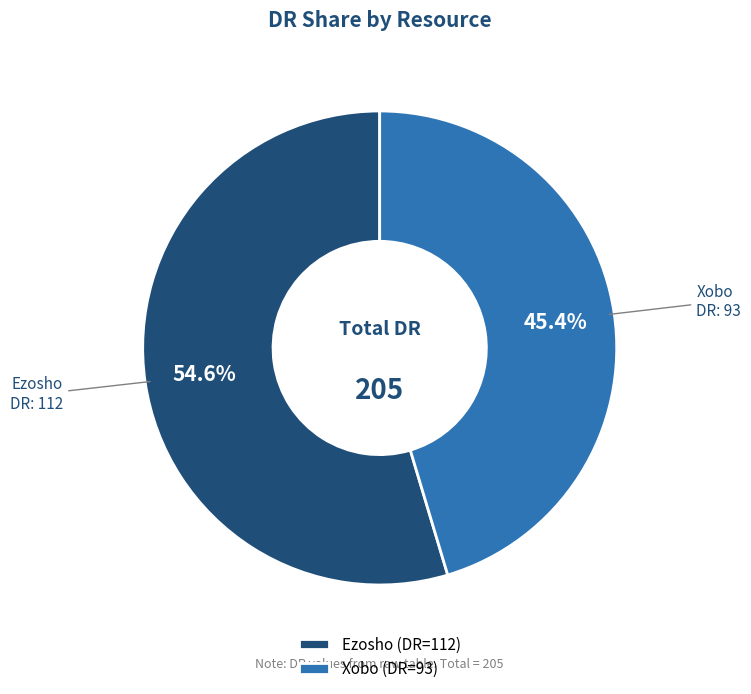

To the nearest percent, what percentage of the pie is Ezosho?

55%